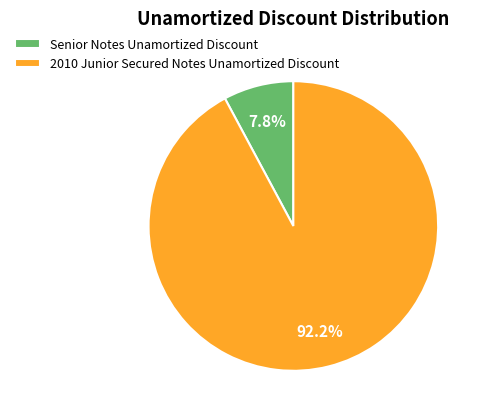

Does Senior Notes Unamortized Discount account for over 50% of the chart?

No